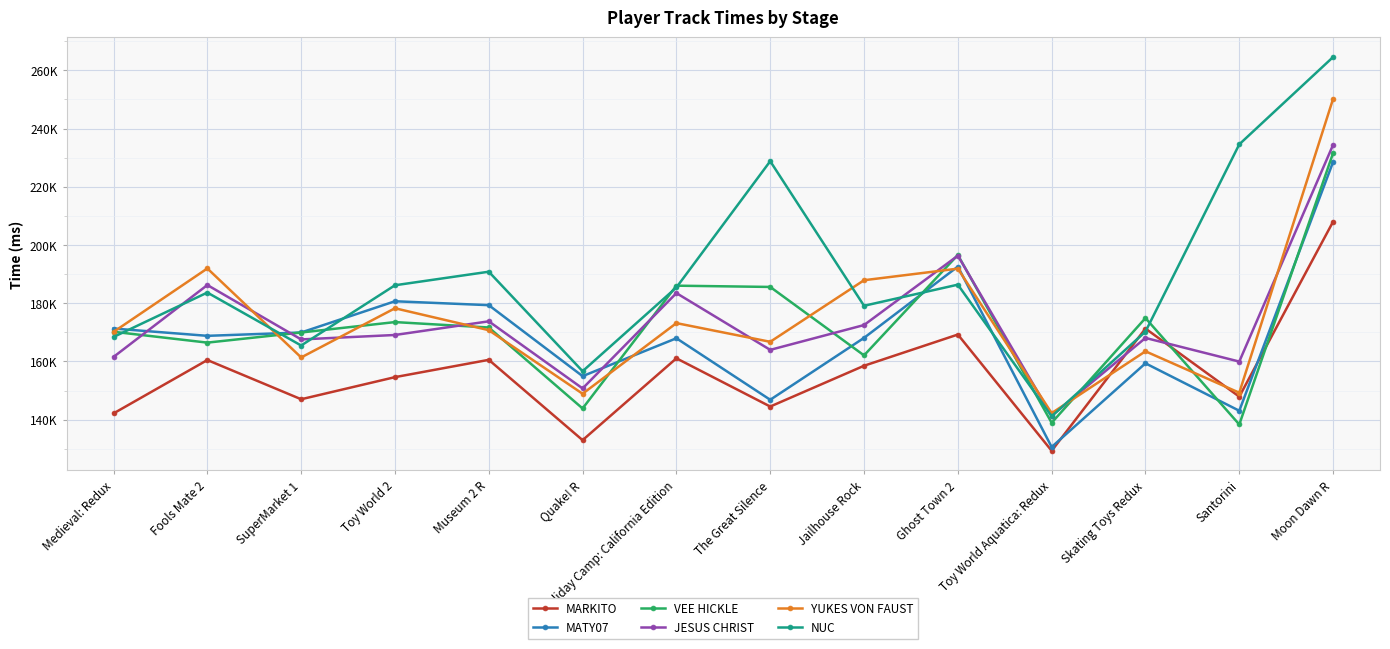

True or false: VEE HICKLE and NUC intersect in this chart.

True